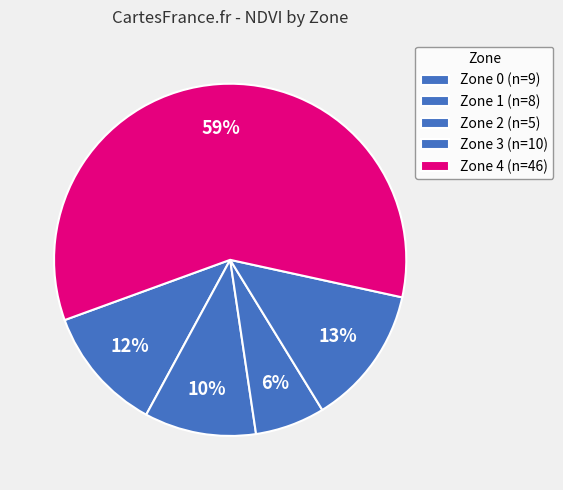

Which slice is the largest?

Zone 4